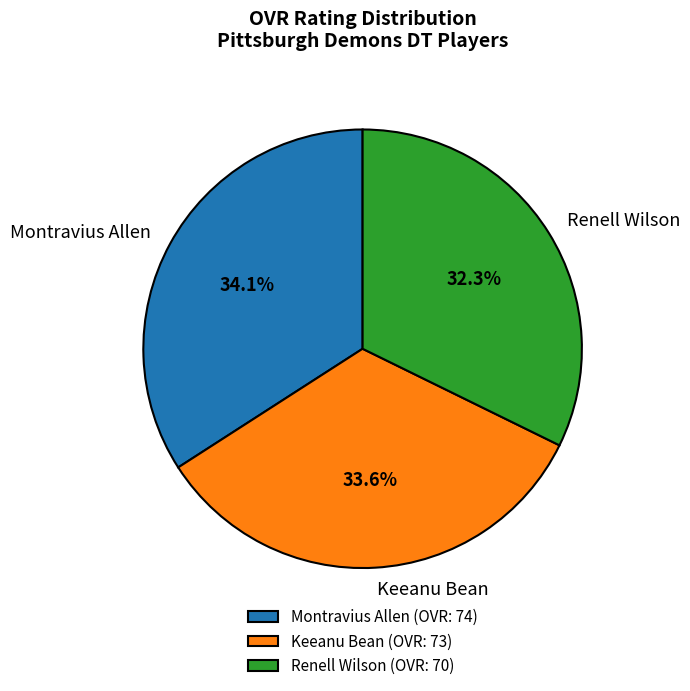

Which has a higher value, Montravius Allen or Renell Wilson?

Montravius Allen